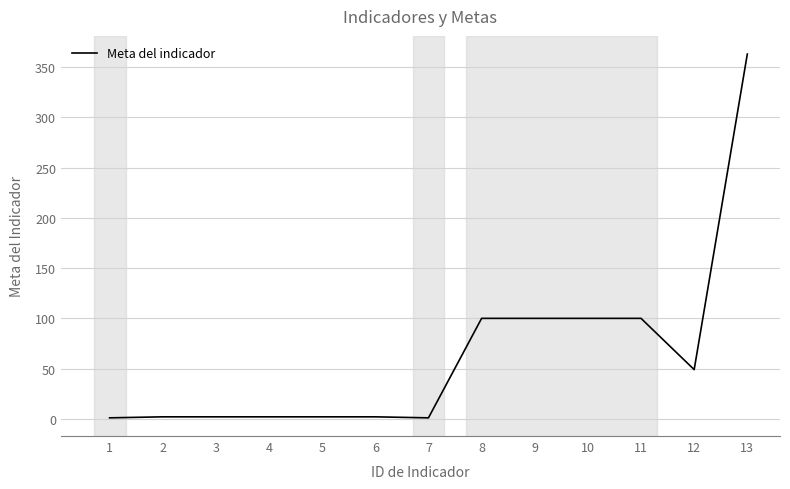

The chart shows a value of 141 at 10. True or false?

False